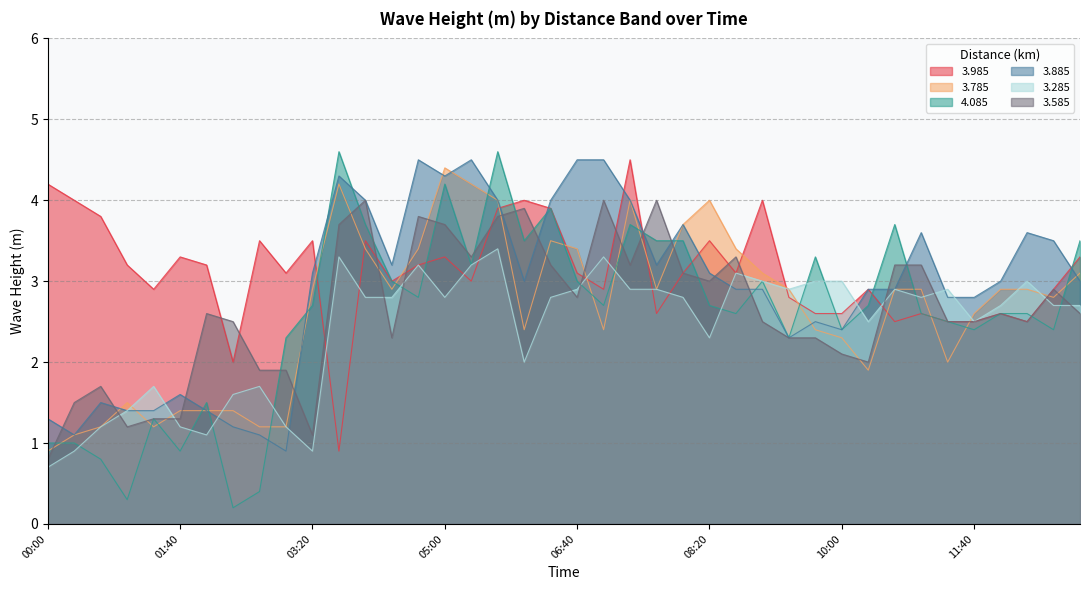

What is the total value across all series at 07:00?

19.8